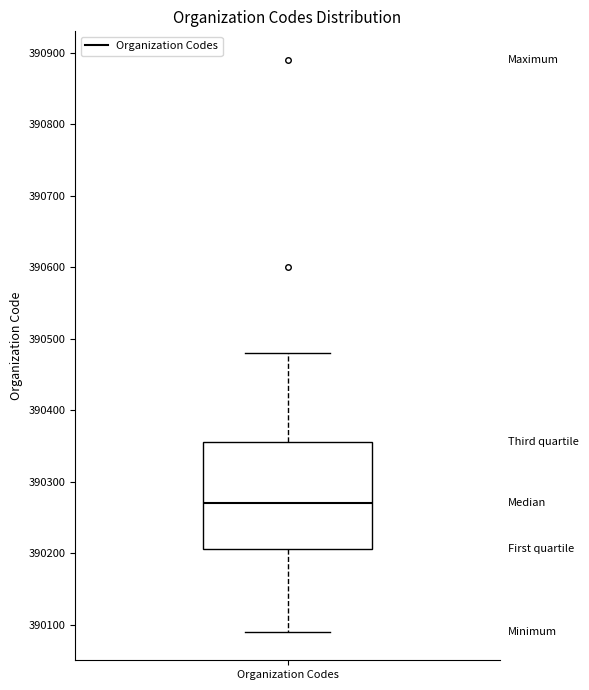

Transcribe this box plot: give where the median line is, the range the box spans, and where the two whiskers end, as read against the y-axis. The values are not printed on the chart, so give them approximately, as read against the axis.

median 390270, box 390210 to 390360, whiskers 390090 to 390480